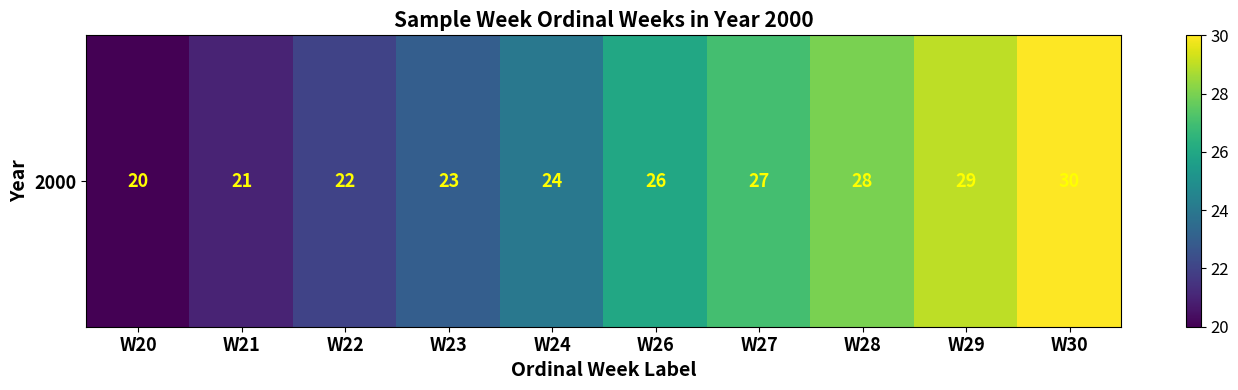

At which category does the chart reach its peak across all series?

W30